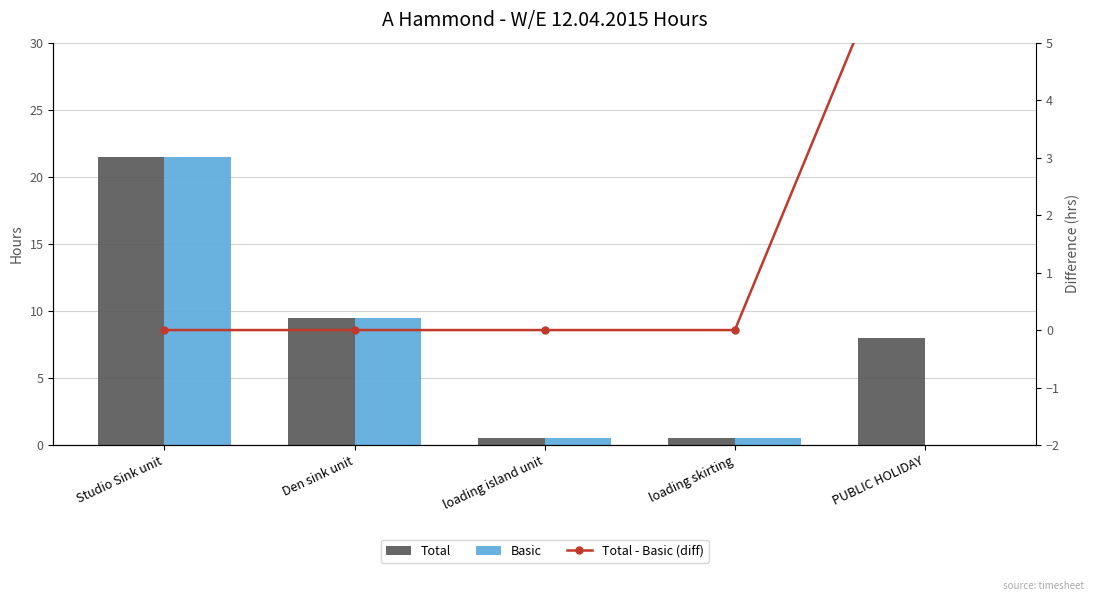

Between PUBLIC HOLIDAY and loading island unit, which is larger?

PUBLIC HOLIDAY